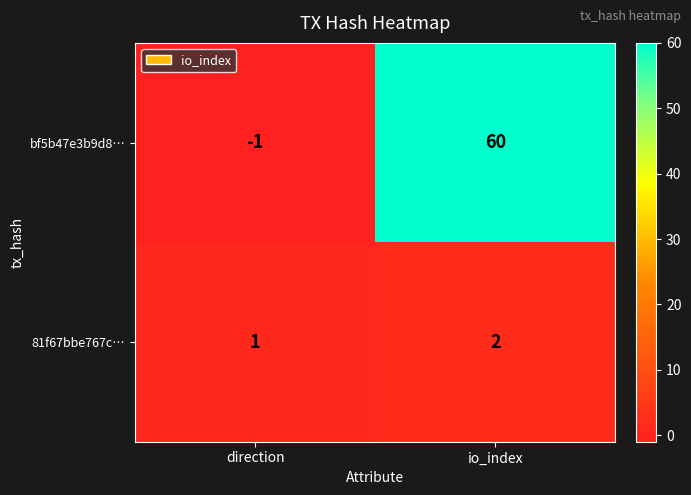

Which series has the largest range (max minus min)?

bf5b47e3b9d8…